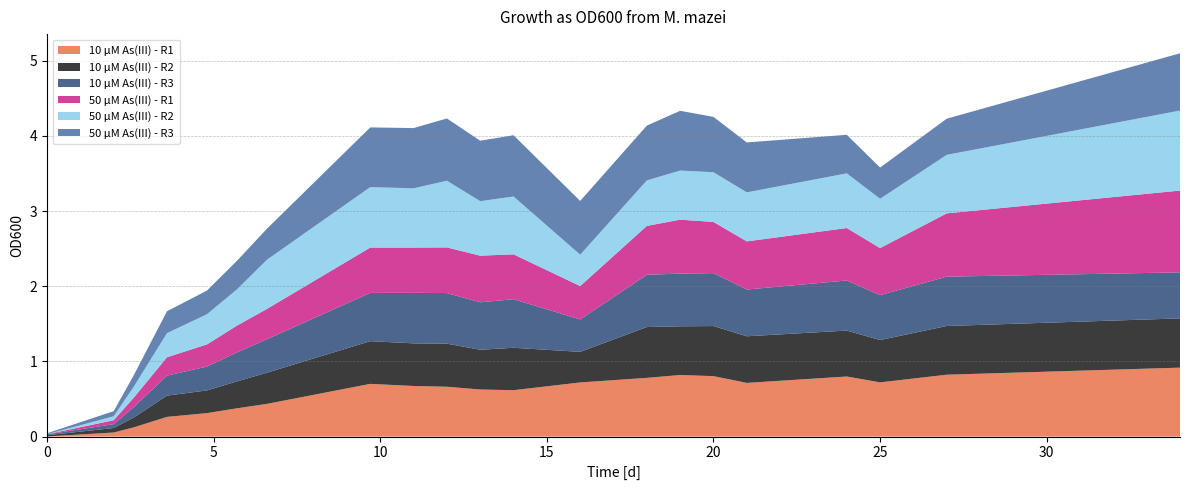

Reading right to left, extract all data points from this chart.

10 μM As(III) - R1: 34=0.9	27=0.8	25=0.7	24=0.8	21=0.7	20=0.8	19=0.8	18=0.8	16=0.7	14=0.6	13=0.6	12=0.7	11=0.7	9.7=0.7	6.6=0.4	5.7=0.4	4.8=0.3	3.6=0.3	2.6=0.1	2=0.1	0=0.0
10 μM As(III) - R2: 34=0.7	27=0.6	25=0.6	24=0.6	21=0.6	20=0.7	19=0.6	18=0.7	16=0.4	14=0.6	13=0.5	12=0.6	11=0.6	9.7=0.6	6.6=0.4	5.7=0.4	4.8=0.3	3.6=0.3	2.6=0.1	2=0.1	0=0.0
10 μM As(III) - R3: 34=0.6	27=0.7	25=0.6	24=0.7	21=0.6	20=0.7	19=0.7	18=0.7	16=0.4	14=0.6	13=0.6	12=0.7	11=0.7	9.7=0.6	6.6=0.4	5.7=0.4	4.8=0.3	3.6=0.3	2.6=0.1	2=0.1	0=0.0
50 μM As(III) - R1: 34=1.1	27=0.8	25=0.6	24=0.7	21=0.6	20=0.7	19=0.7	18=0.7	16=0.4	14=0.6	13=0.6	12=0.6	11=0.6	9.7=0.6	6.6=0.4	5.7=0.4	4.8=0.3	3.6=0.2	2.6=0.1	2=0.1	0=0.0
50 μM As(III) - R2: 34=1.1	27=0.8	25=0.7	24=0.7	21=0.7	20=0.7	19=0.7	18=0.6	16=0.4	14=0.8	13=0.7	12=0.9	11=0.8	9.7=0.8	6.6=0.7	5.7=0.5	4.8=0.4	3.6=0.3	2.6=0.1	2=0.1	0=0.0
50 μM As(III) - R3: 34=0.8	27=0.5	25=0.4	24=0.5	21=0.7	20=0.7	19=0.8	18=0.7	16=0.7	14=0.8	13=0.8	12=0.8	11=0.8	9.7=0.8	6.6=0.4	5.7=0.4	4.8=0.3	3.6=0.3	2.6=0.2	2=0.1	0=0.0